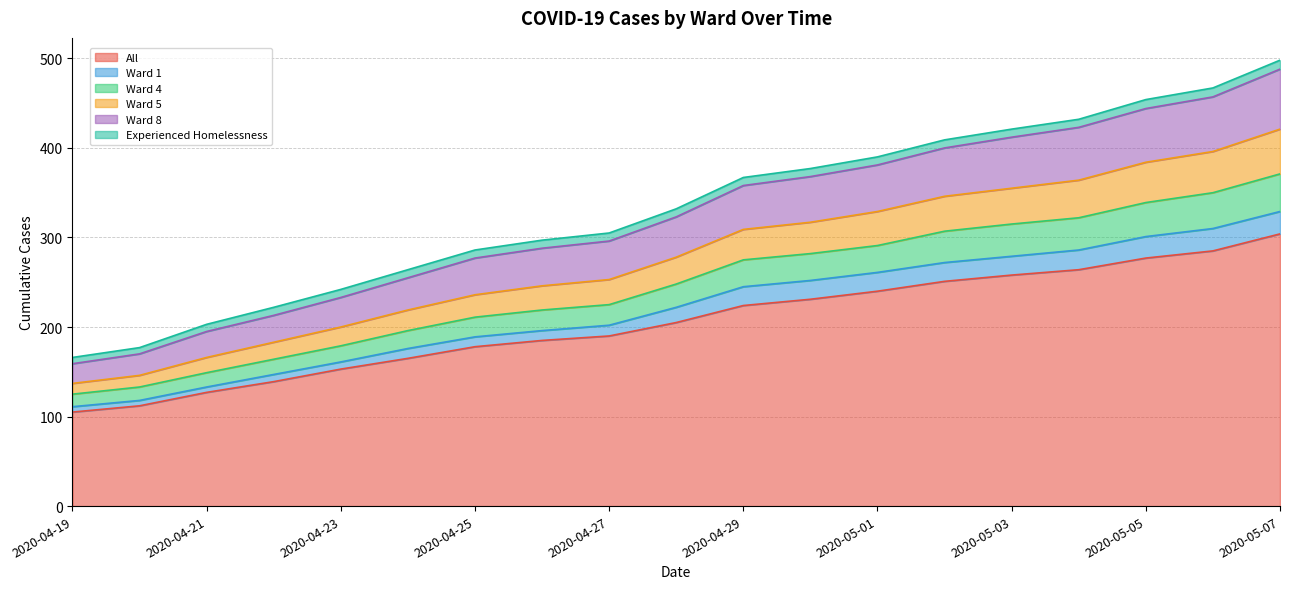

The value of Ward 4 at 2020-04-27 is 166. True or false?

False